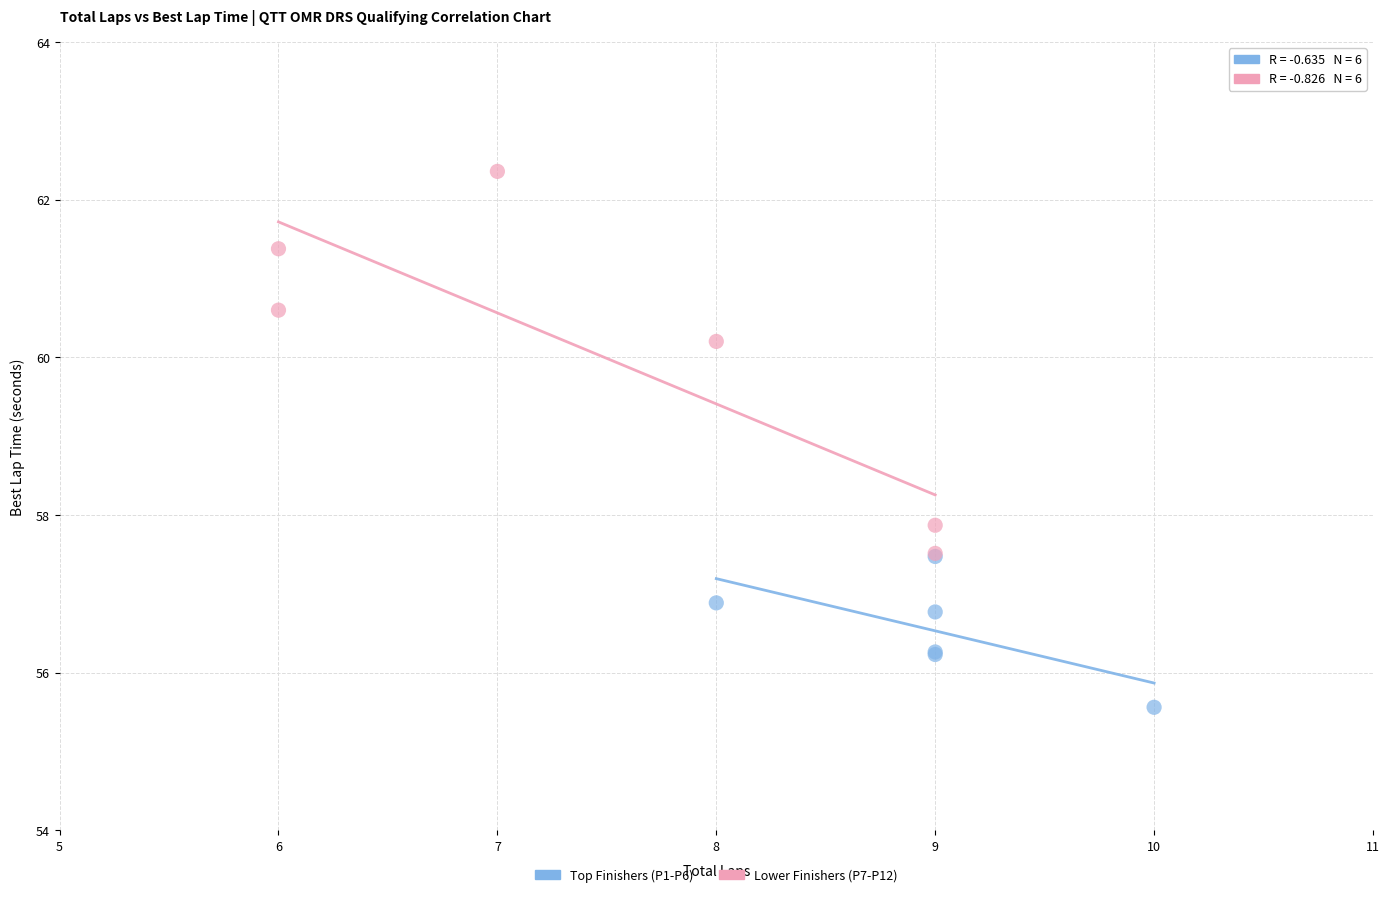

Which series contains the lowest Y value?

Top Finishers (P1-P6)